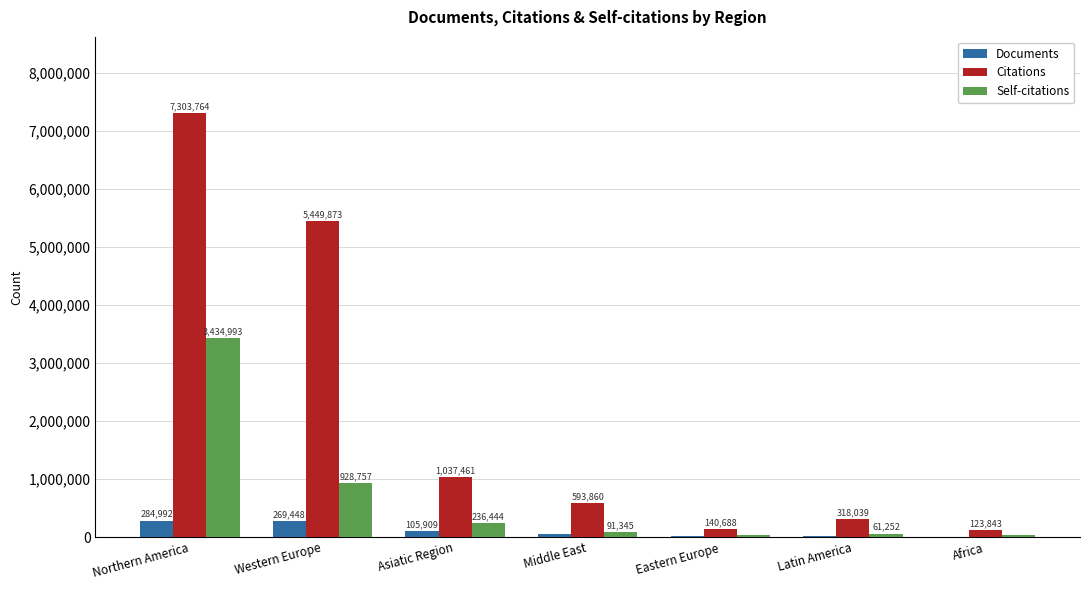

What is the maximum value for Citations?

7303764